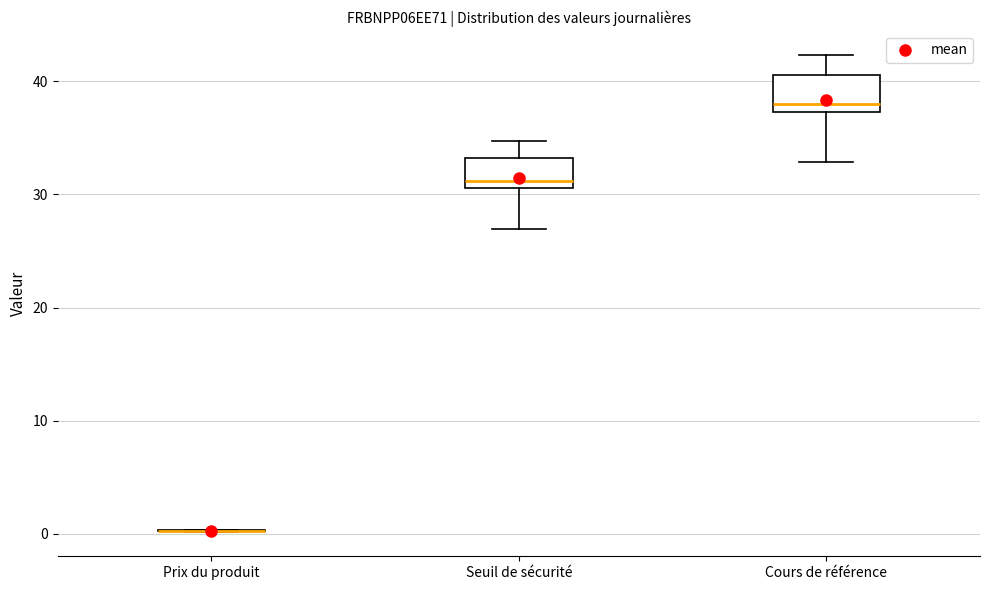

Reading left to right, transcribe this box plot: for each box, give where its median line is, the range the box spans, and where its two whiskers end, as read against the y-axis. The values are not printed on the chart, so give them approximately, as read against the axis.

Prix du produit: box collapsed to a line at 0, whiskers 0 to 0
Seuil de sécurité: median 31 (just above the box's lower edge), box 31 to 33, whiskers 27 to 35
Cours de référence: median 38, box 37 to 41, whiskers 33 to 42